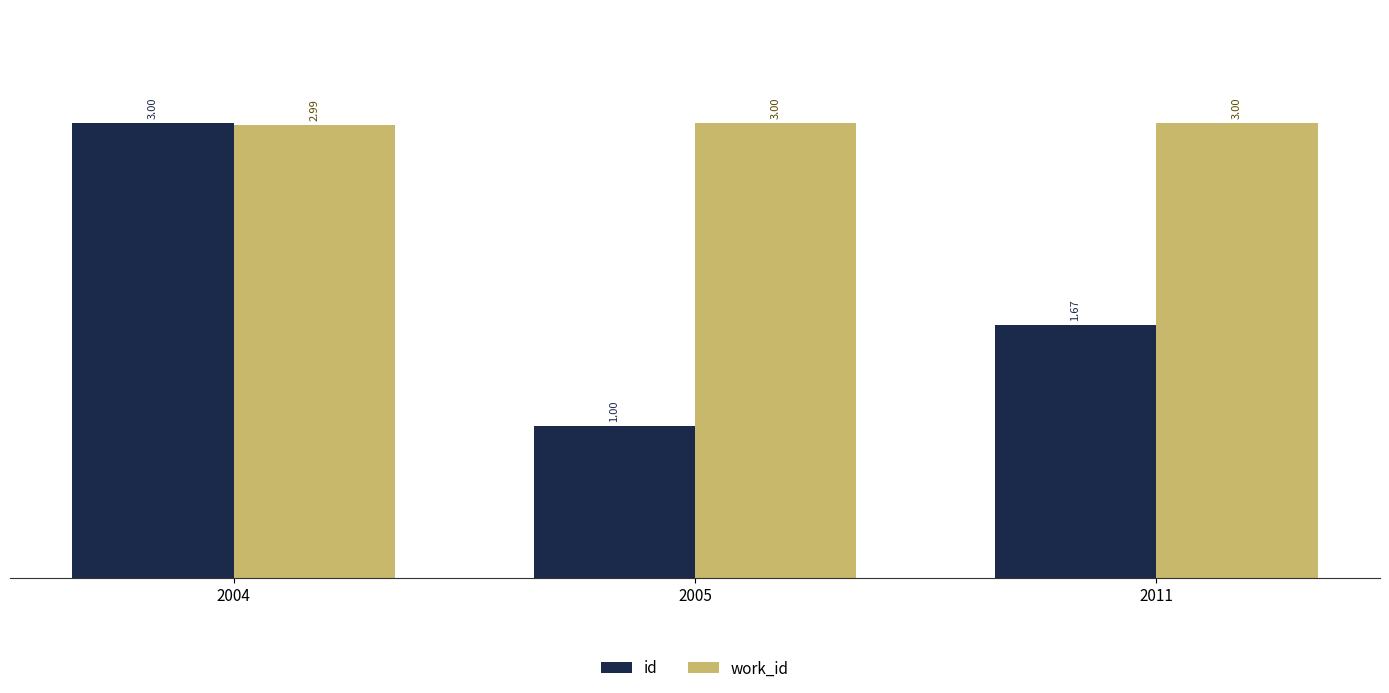

True or false: work_id has a value of 3.0 at 2005.

True